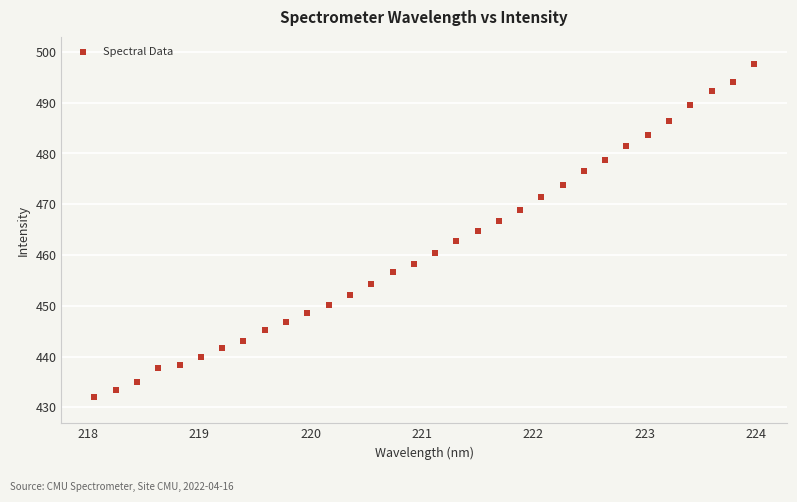

What is the range of Y values (max minus min)?

65.6